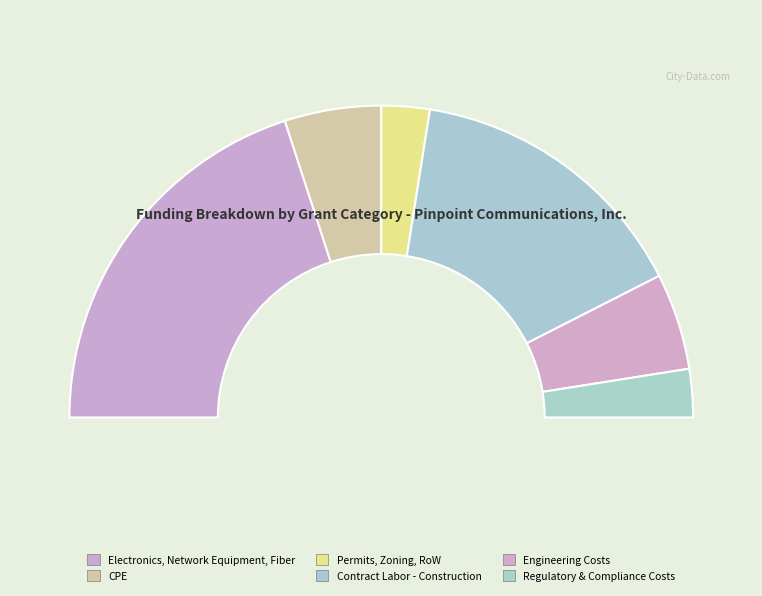

Count the number of slices in the pie.

6